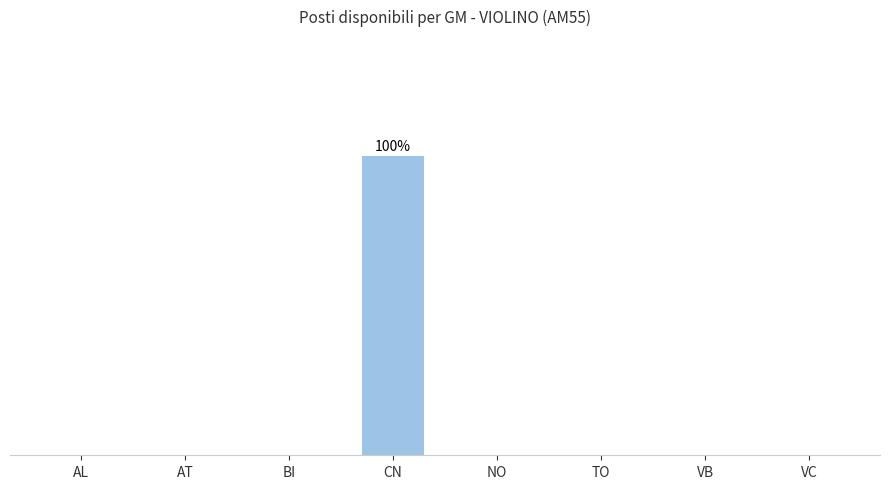

Are the bars horizontal?

No